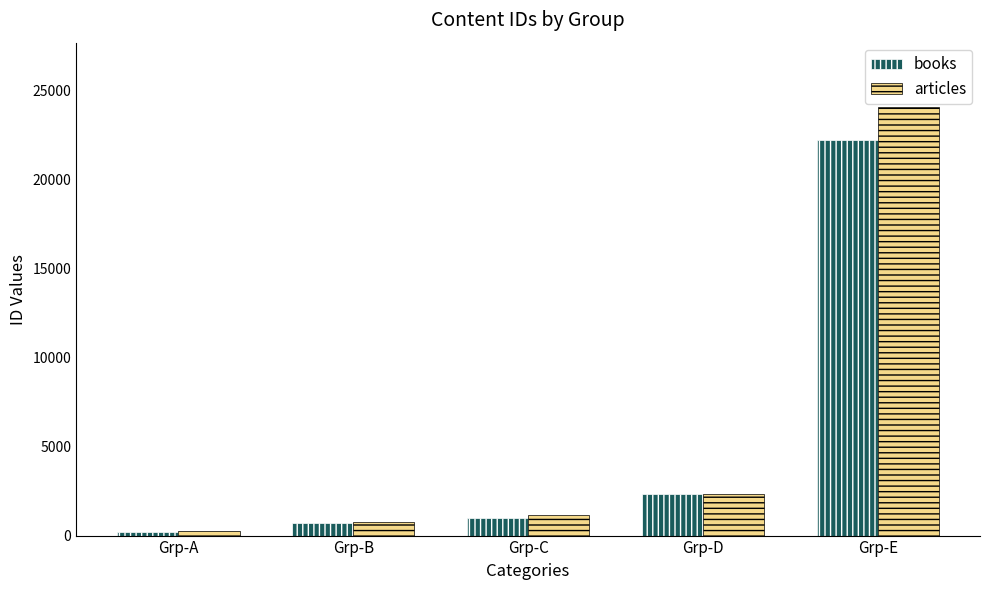

The value of books at Grp-D is 976. True or false?

False